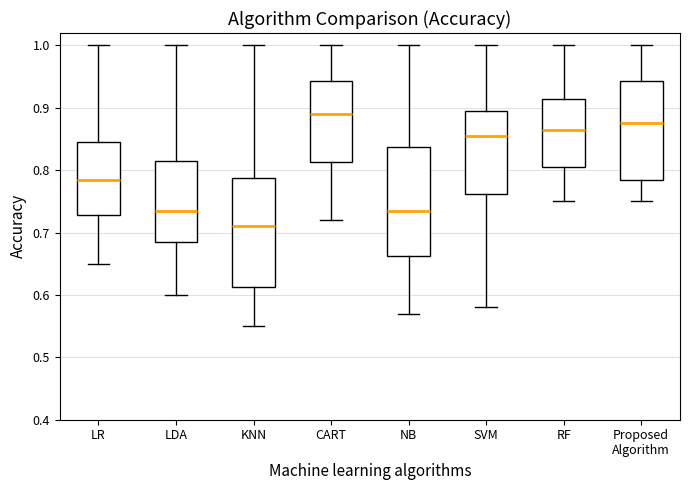

Reading left to right, transcribe this box plot: for each box, give where its median line is, the range the box spans, and where its two whiskers end, as read against the y-axis. The values are not printed on the chart, so give them approximately, as read against the axis.

LR: median 0.79, box 0.73 to 0.85, whiskers 0.65 to 1.00
LDA: median 0.74, box 0.69 to 0.82, whiskers 0.60 to 1.00
KNN: median 0.71, box 0.61 to 0.79, whiskers 0.55 to 1.00
CART: median 0.89, box 0.81 to 0.94, whiskers 0.72 to 1.00
NB: median 0.74, box 0.66 to 0.84, whiskers 0.57 to 1.00
SVM: median 0.86, box 0.76 to 0.90, whiskers 0.58 to 1.00
RF: median 0.87, box 0.81 to 0.92, whiskers 0.75 to 1.00
Proposed Algorithm: median 0.88, box 0.79 to 0.94, whiskers 0.75 to 1.00